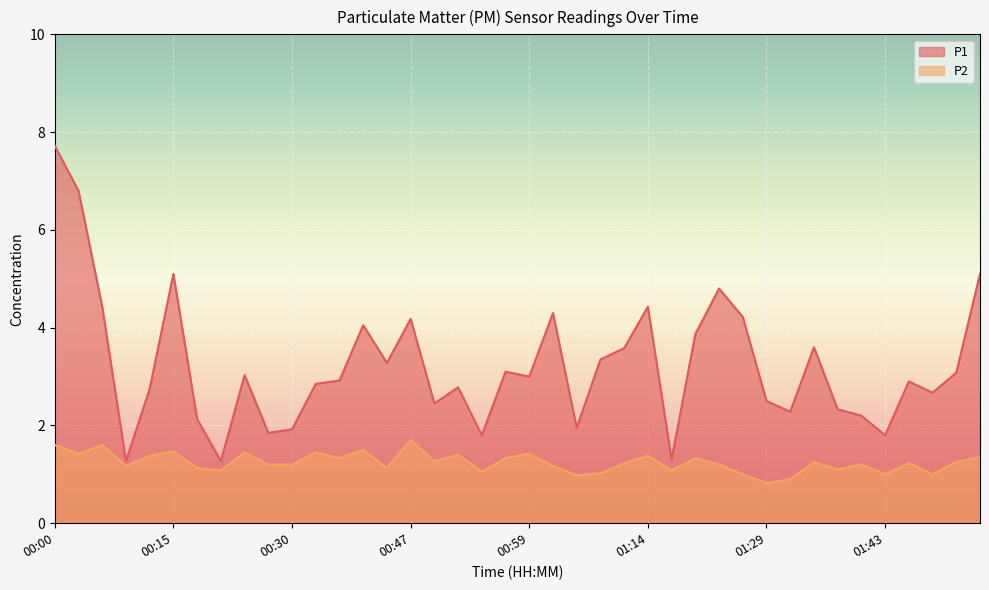

What is the sum of the P2 values at 01:51 and 01:53?

2.6